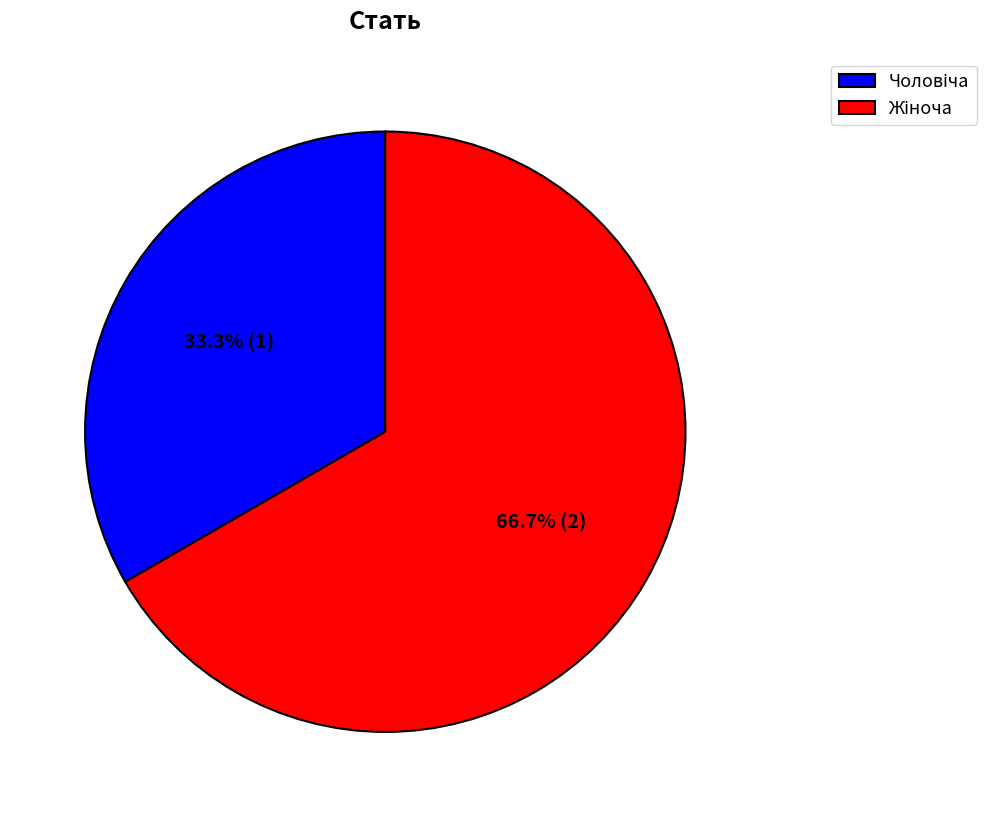

Is there any slice that represents more than half of the pie?

Yes